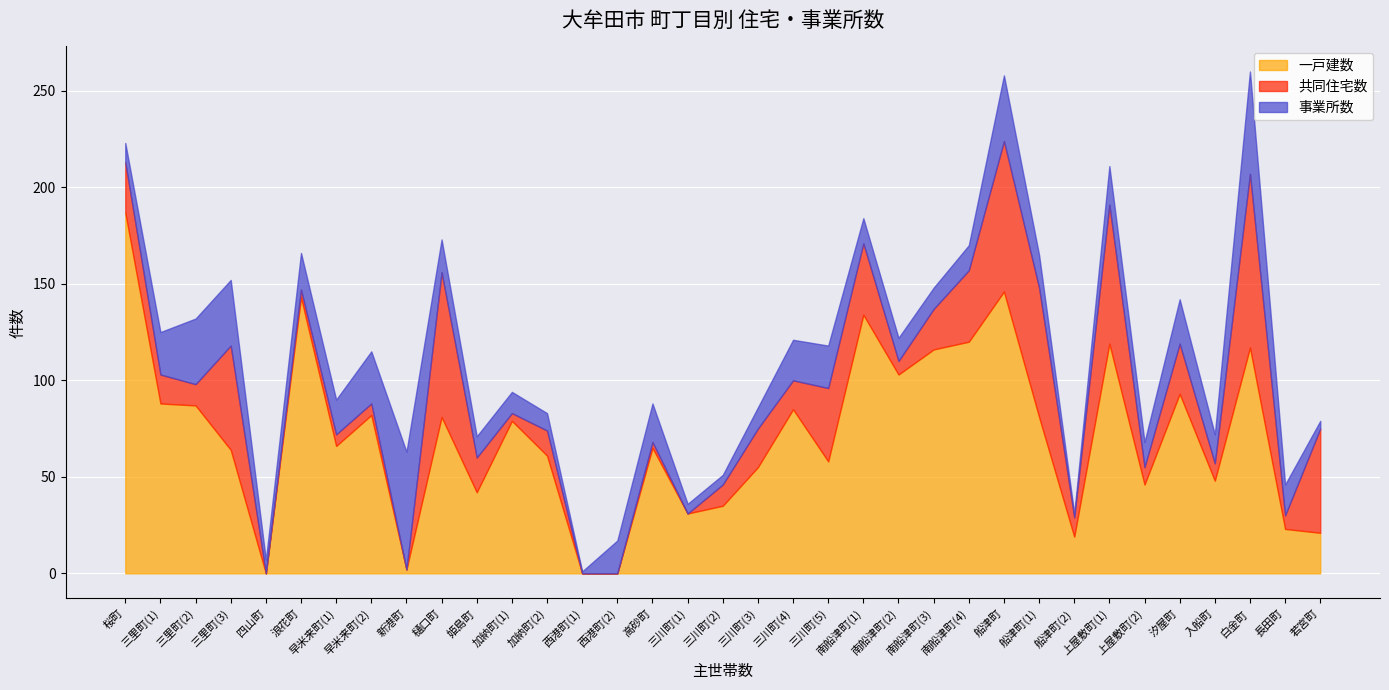

Does the chart display data point markers on the line(s)?

No